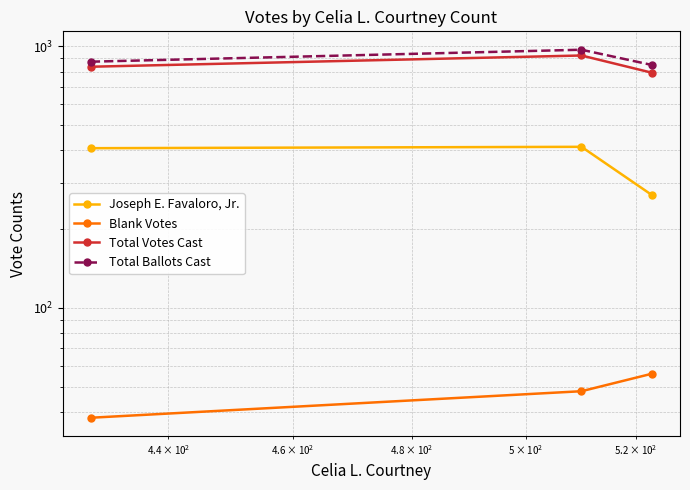

Is the value of Blank Votes at $\mathdefault{10^{3}}$ greater than the value of Total Votes Cast at $\mathdefault{10^{1}}$?

No